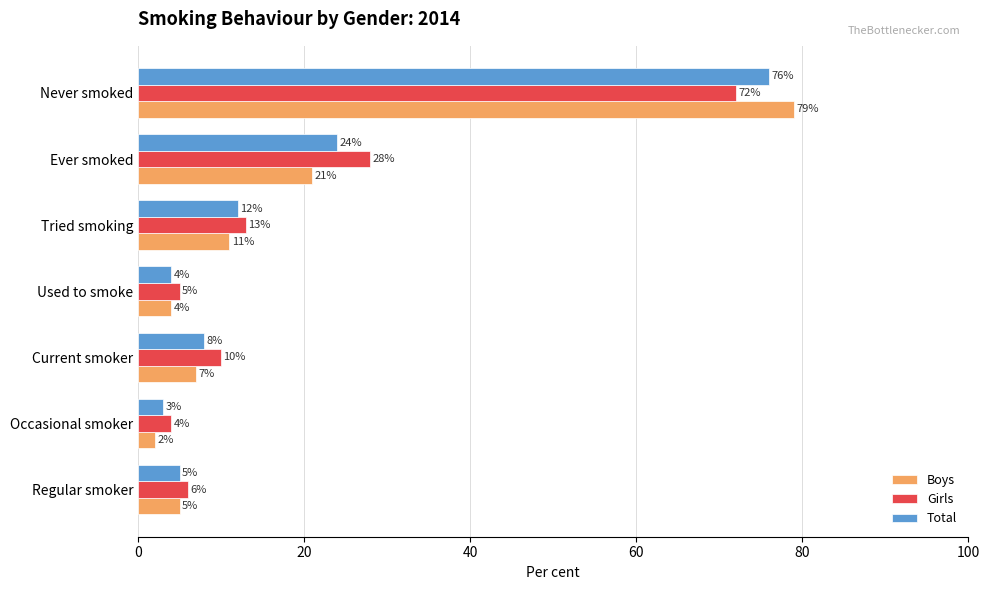

Is it true that Girls equals 5 at Used to smoke?

True